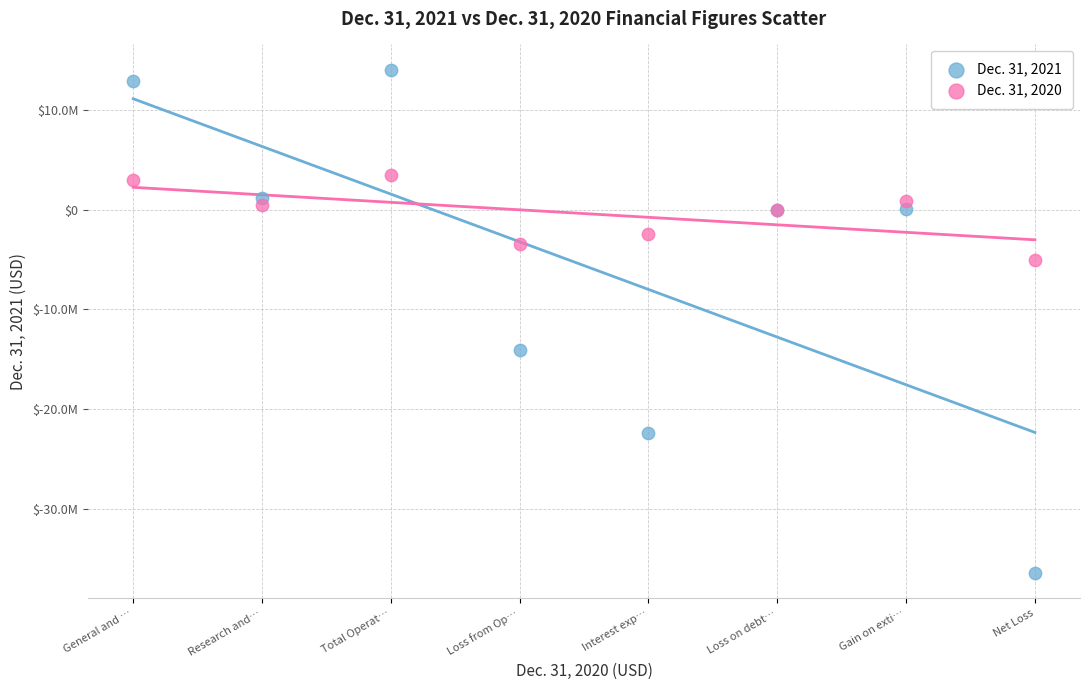

What are all the series names shown in the legend?

Dec. 31, 2021, Dec. 31, 2020